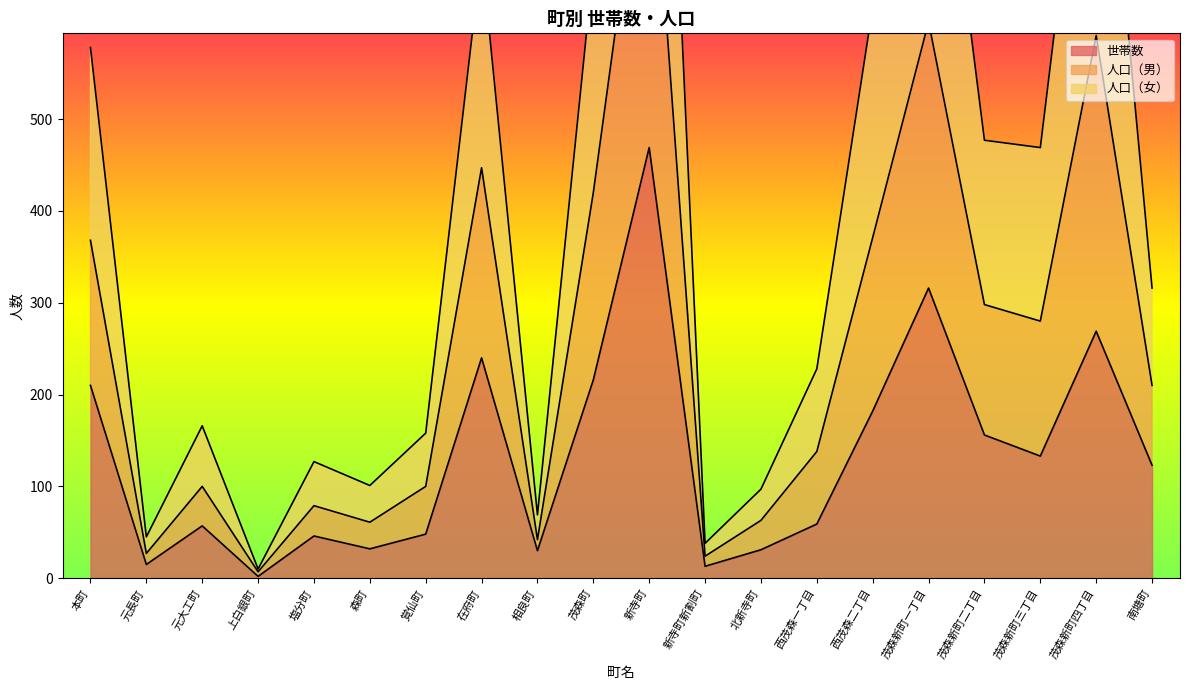

Is it true that 人口（男） equals 276 at 覚仙町?

False